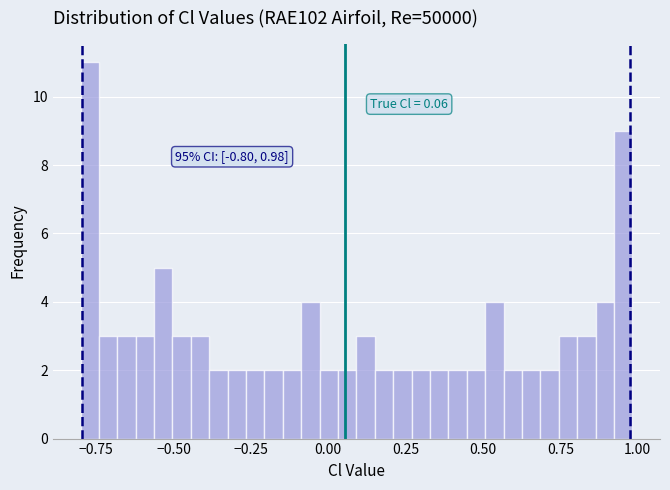

Around what value on the x-axis is the tallest bar? Give the approximate position of its centre, as read against the axis.

-0.75